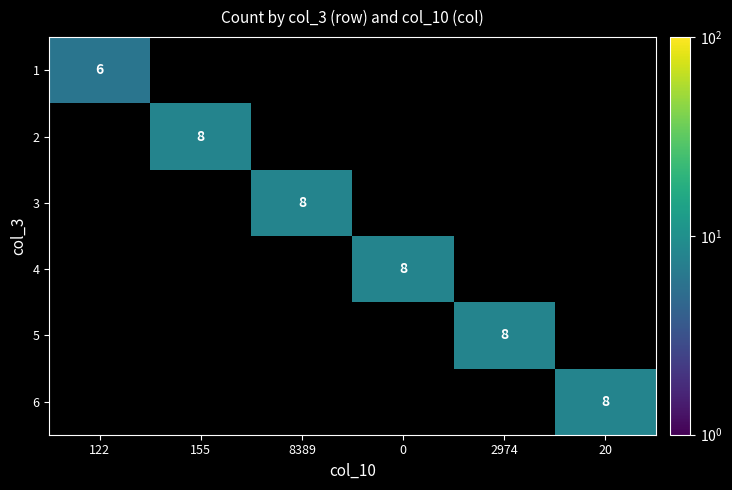

How many series are shown in this chart?

6